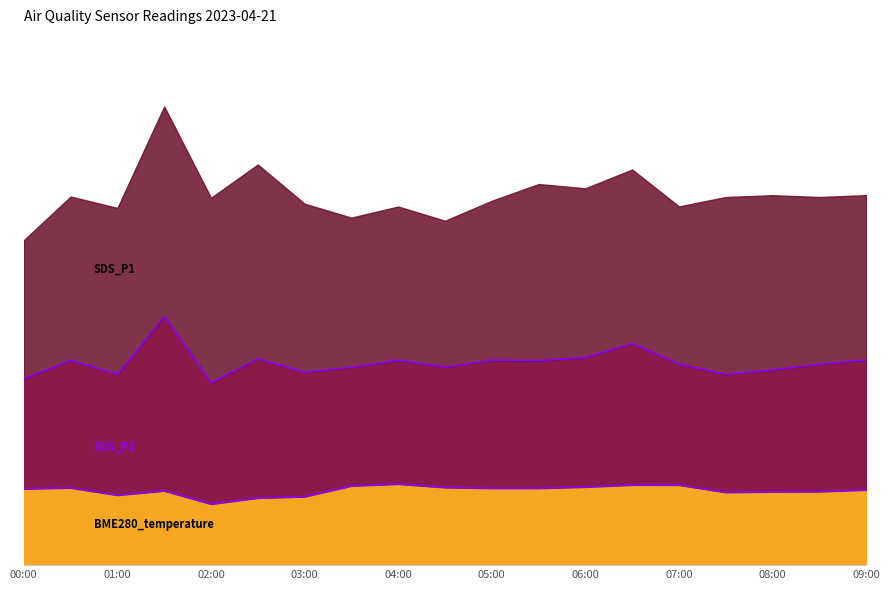

True or false: BME280_temperature and SDS_P2 cross at least once.

False